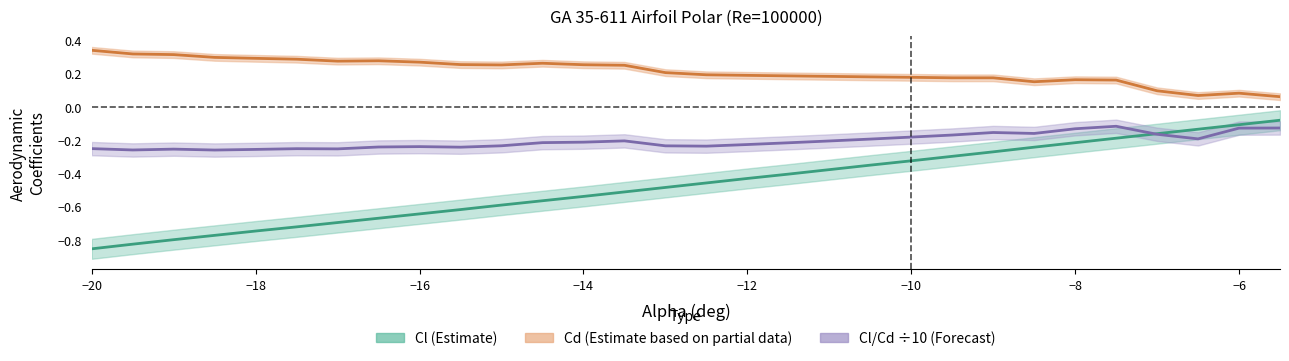

What is the average value of the Cl/Cd ÷10 (Forecast) series?

-0.2